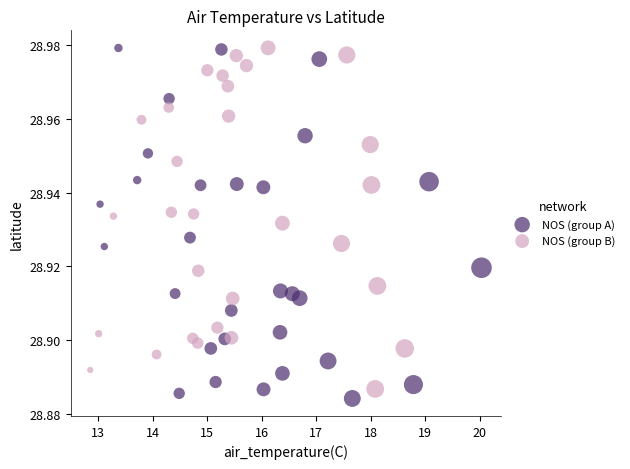

Which series contains the lowest Y value?

NOS (group A)